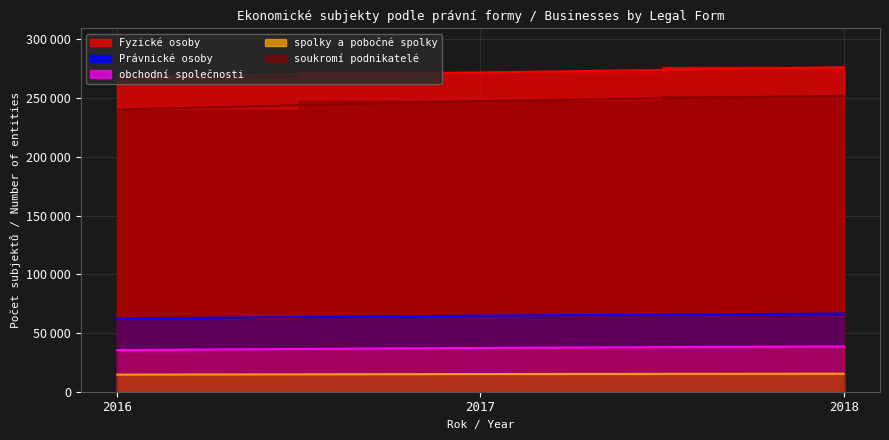

How many values in the soukromí podnikatelé series are below 247487?

1